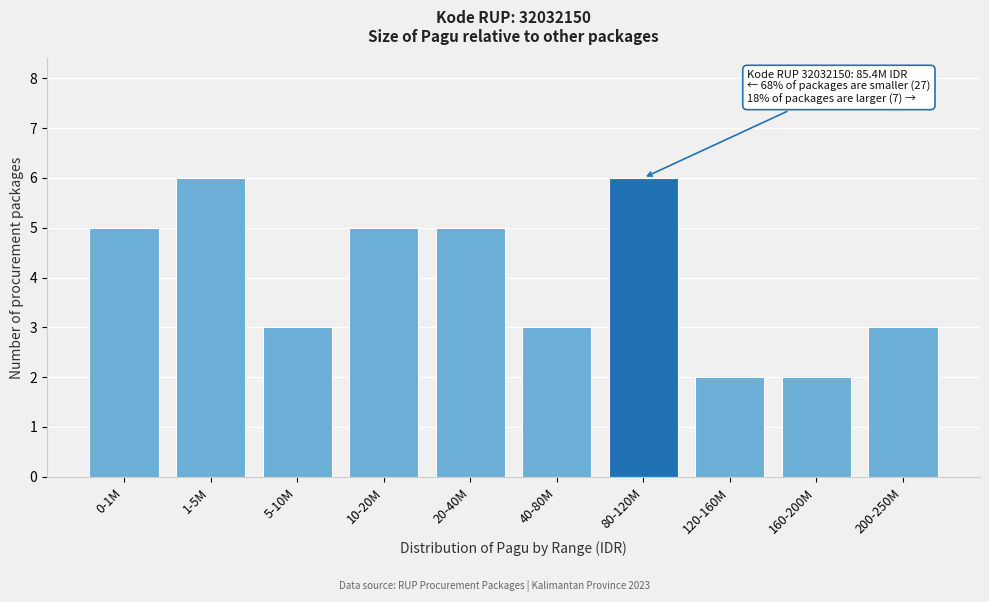

Reading left to right, extract all data points from this chart.

0-1M=5	1-5M=6	5-10M=3	10-20M=5	20-40M=5	40-80M=3	80-120M=6	120-160M=2	160-200M=2	200-250M=3